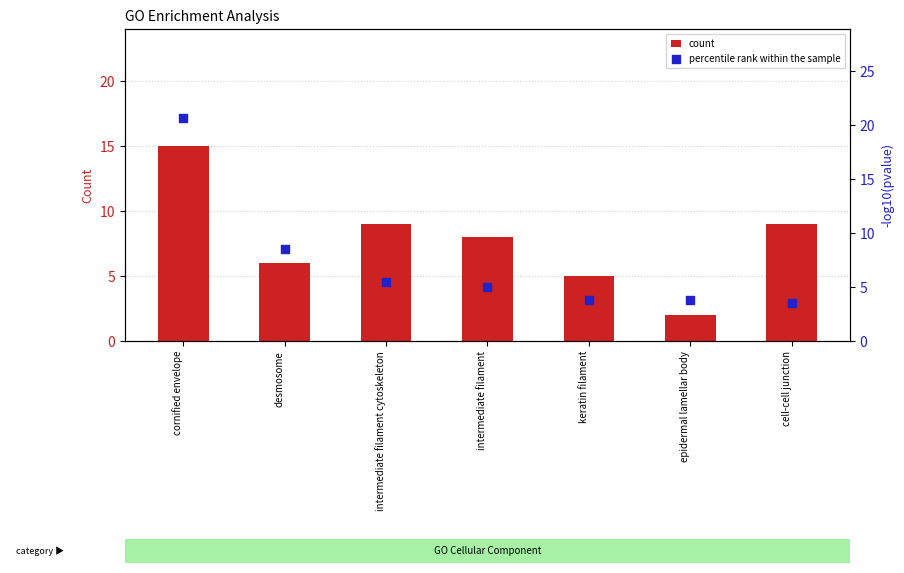

At how many categories does at least one series exceed 7?

5